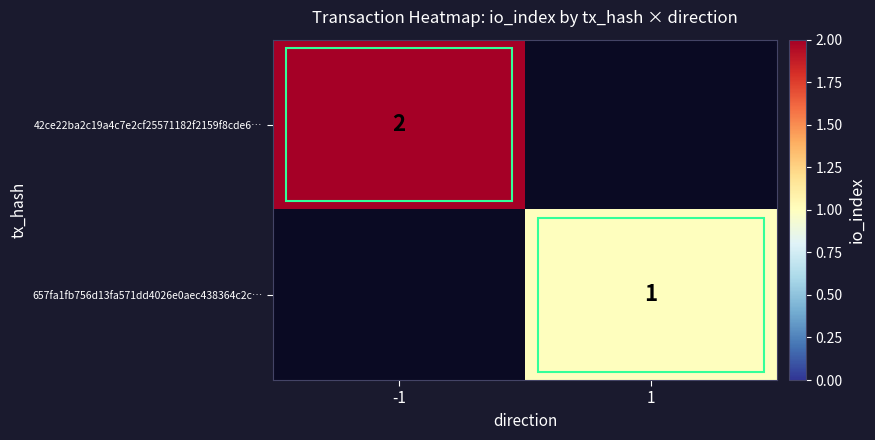

What is the maximum value shown in the chart?

2.0